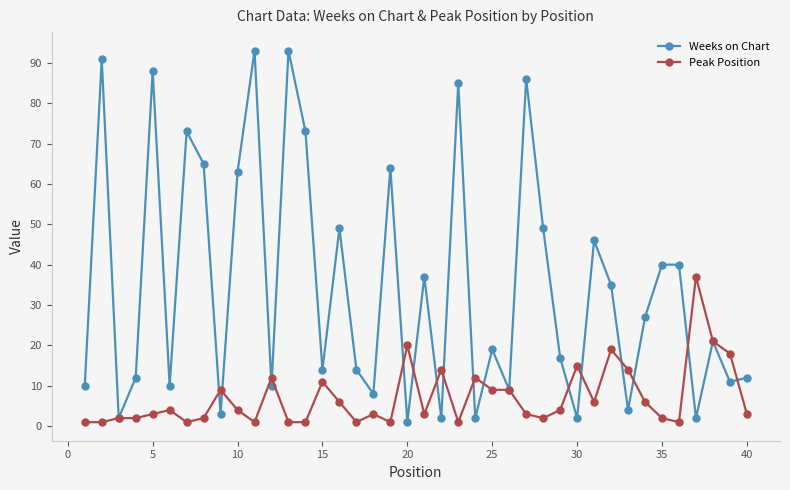

List the series in order of their peak value, highest first.

Weeks on Chart, Peak Position